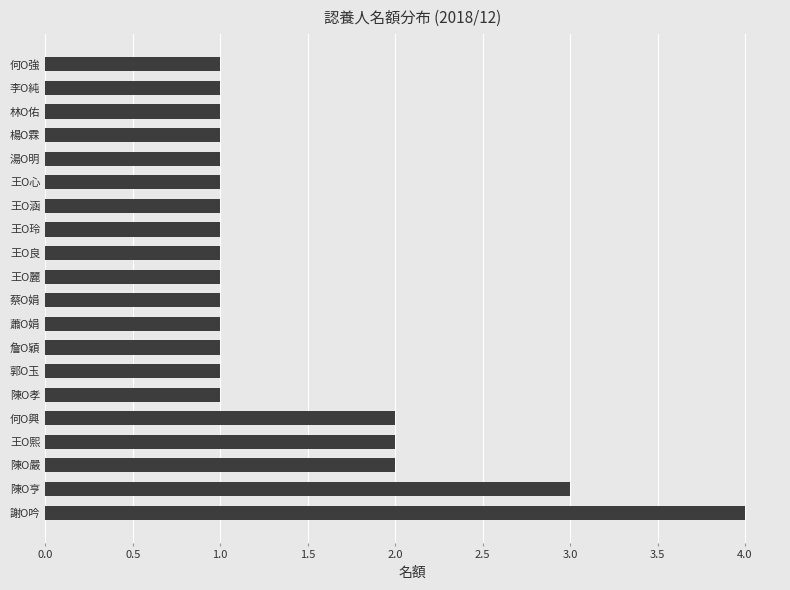

The chart shows a value of 1 at 李O純. True or false?

True